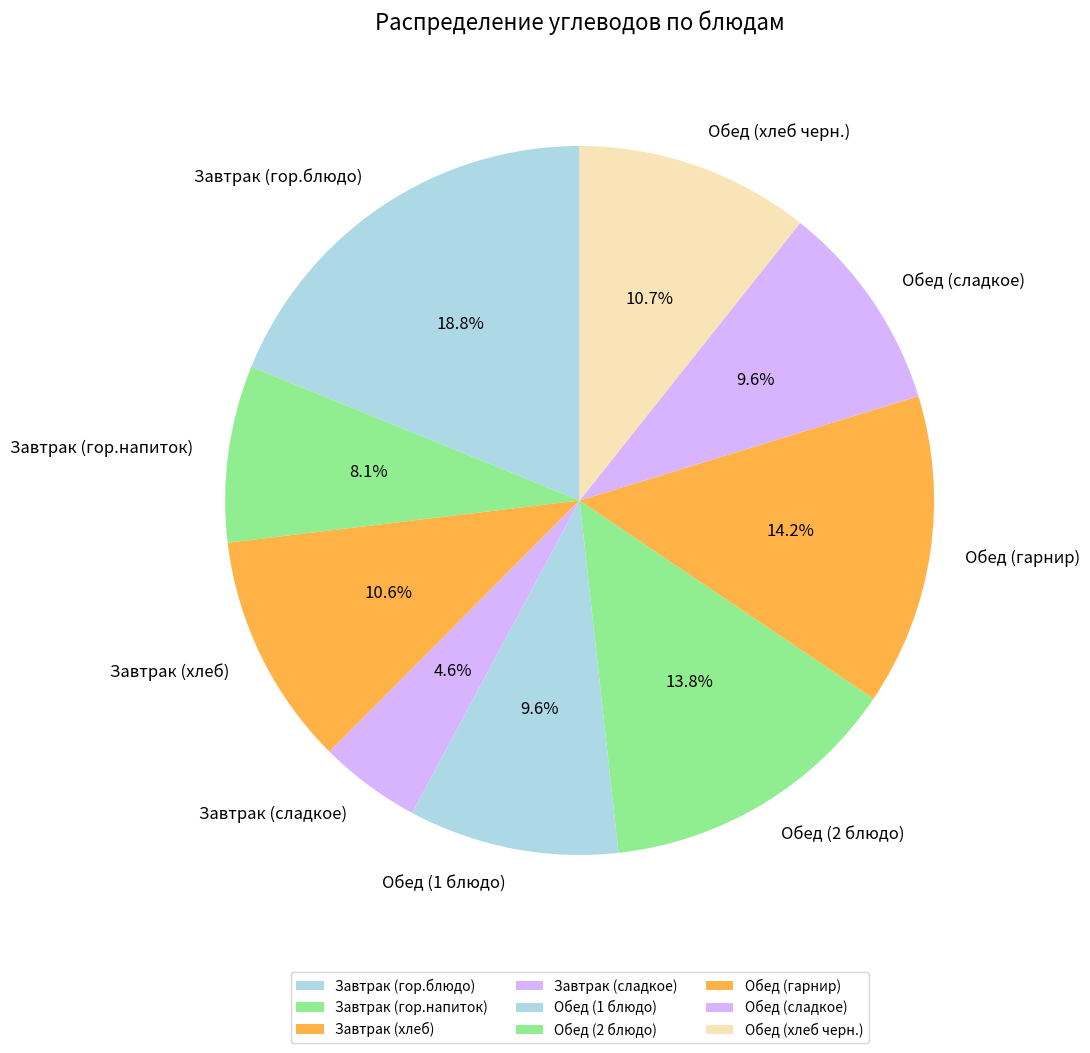

Which category has the smallest portion of the pie?

Завтрак (сладкое)